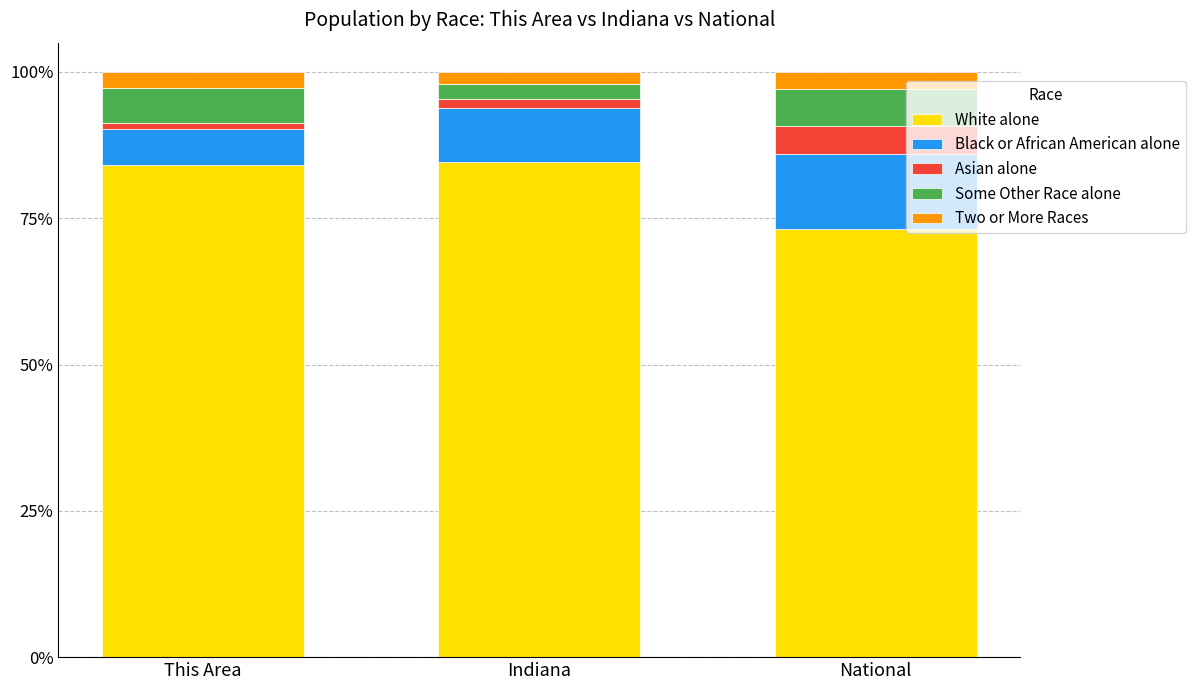

At which label does White alone reach its minimum?

National